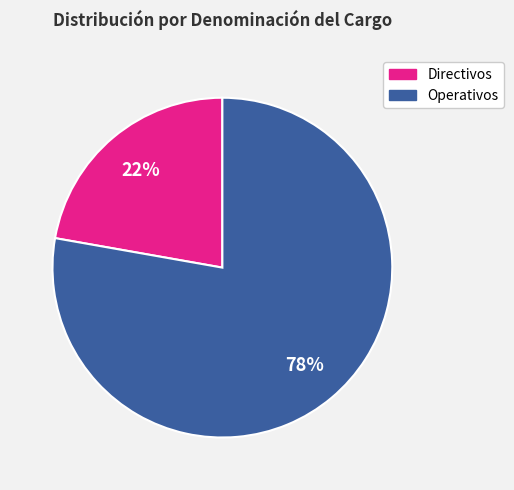

To the nearest percent, what is the difference between the largest and smallest slice percentages?

56%